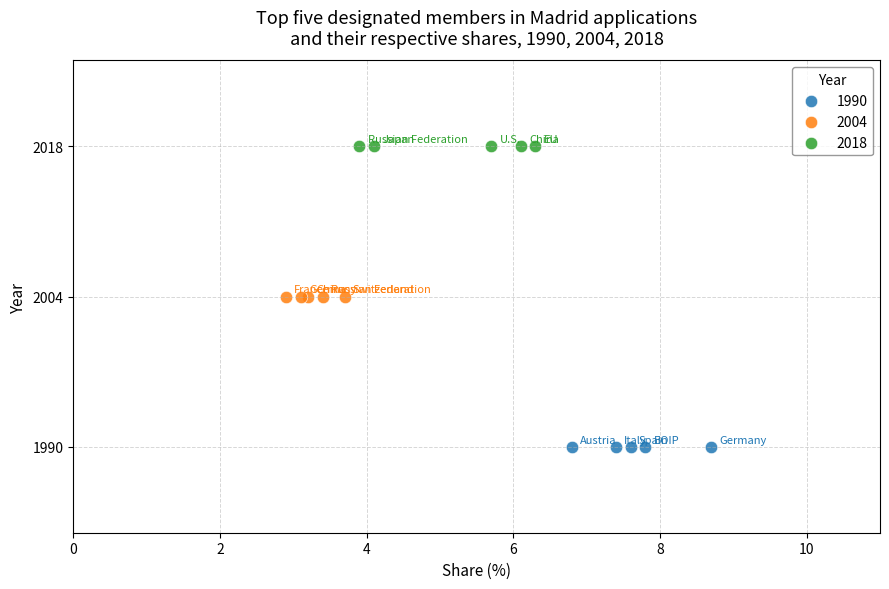

Which series reaches the maximum Y coordinate?

2018